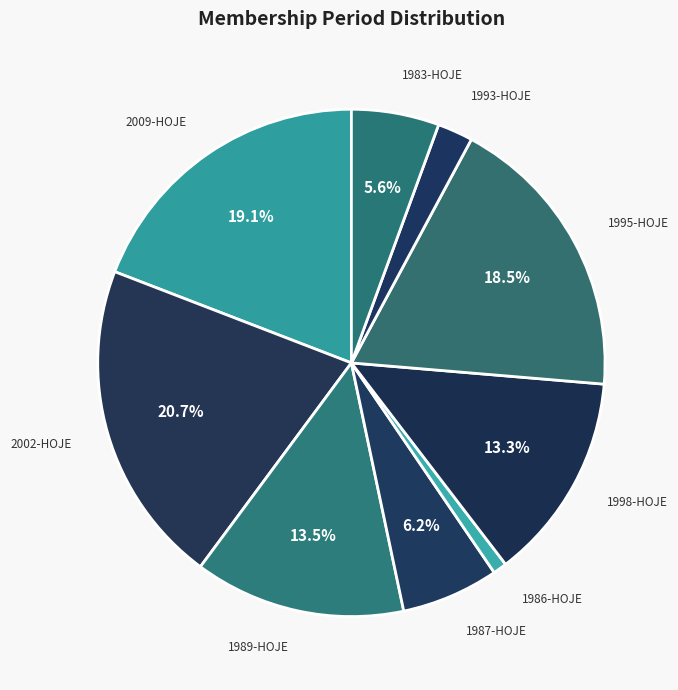

Which category has the biggest portion of the pie?

2002-HOJE